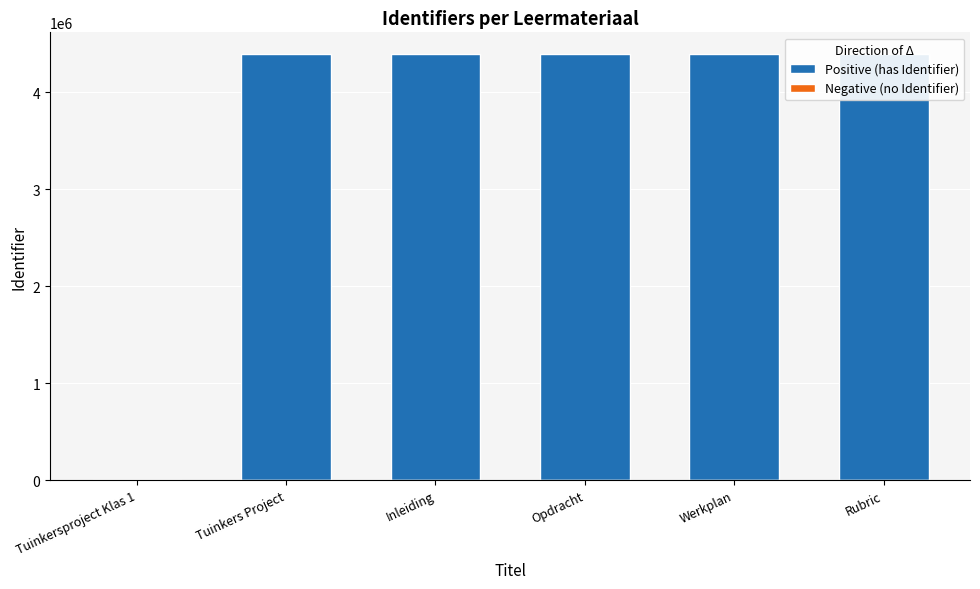

Reading left to right, what are all the values shown in this chart?

Positive (has Identifier): 0	4400165	4400174	4400175	4400176	4400177
Negative (no Identifier): 1	0	0	0	0	0